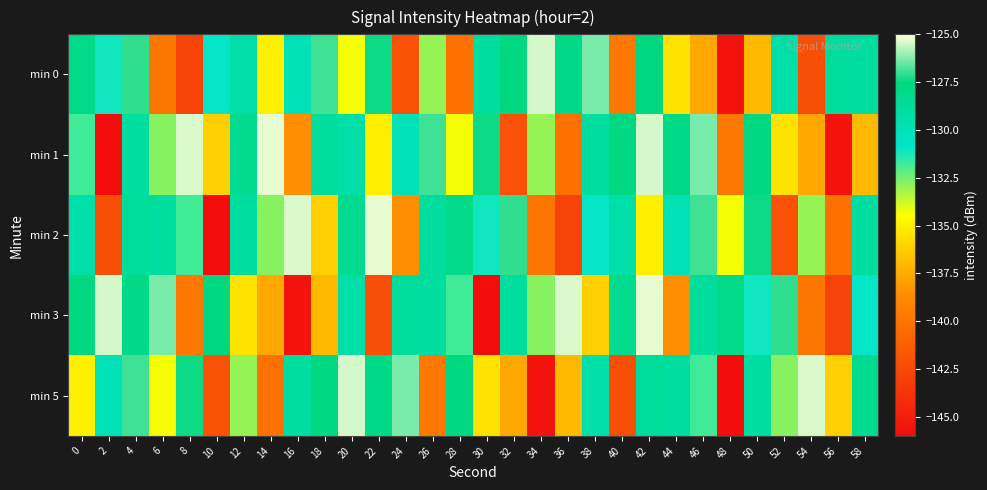

Reading left to right, transcribe all the data shown in this chart.

min 0: 0=-128.0	2=-131.1	4=-127.1	6=-139.8	8=-142.8	10=-131.0	12=-129.3	14=-135.0	16=-129.9	18=-126.9	20=-134.3	22=-127.4	24=-142.0	26=-133.0	28=-140.2	30=-128.9	32=-127.6	34=-125.4	36=-127.8	38=-126.3	40=-139.8	42=-127.6	44=-135.5	46=-137.6	48=-145.6	50=-136.9	52=-129.3	54=-142.1	56=-128.7	58=-128.9
min 1: 0=-131.8	2=-146.0	4=-128.9	6=-132.8	8=-125.4	10=-136.2	12=-128.2	14=-125.3	16=-138.5	18=-128.8	20=-129.3	22=-135.0	24=-129.9	26=-126.9	28=-134.3	30=-127.4	32=-142.0	34=-133.0	36=-140.2	38=-128.9	40=-127.6	42=-125.4	44=-127.8	46=-126.3	48=-139.8	50=-127.6	52=-135.5	54=-137.6	56=-145.6	58=-136.9
min 2: 0=-129.3	2=-142.1	4=-128.7	6=-128.9	8=-131.8	10=-146.0	12=-128.9	14=-132.8	16=-125.4	18=-136.2	20=-128.2	22=-125.3	24=-138.5	26=-128.8	28=-128.0	30=-131.1	32=-127.1	34=-139.8	36=-142.8	38=-131.0	40=-129.3	42=-135.0	44=-129.9	46=-126.9	48=-134.3	50=-127.4	52=-142.0	54=-133.0	56=-140.2	58=-128.9
min 3: 0=-127.6	2=-125.4	4=-127.8	6=-126.3	8=-139.8	10=-127.6	12=-135.5	14=-137.6	16=-145.6	18=-136.9	20=-129.3	22=-142.1	24=-128.7	26=-128.9	28=-131.8	30=-146.0	32=-128.9	34=-132.8	36=-125.4	38=-136.2	40=-128.2	42=-125.3	44=-138.5	46=-128.8	48=-128.0	50=-131.1	52=-127.1	54=-139.8	56=-142.8	58=-131.0
min 5: 0=-135.0	2=-129.9	4=-126.9	6=-134.3	8=-127.4	10=-142.0	12=-133.0	14=-140.2	16=-128.9	18=-127.6	20=-125.4	22=-127.8	24=-126.3	26=-139.8	28=-127.6	30=-135.5	32=-137.6	34=-145.6	36=-136.9	38=-129.3	40=-142.1	42=-128.7	44=-128.9	46=-131.8	48=-146.0	50=-128.9	52=-132.8	54=-125.4	56=-136.2	58=-128.2